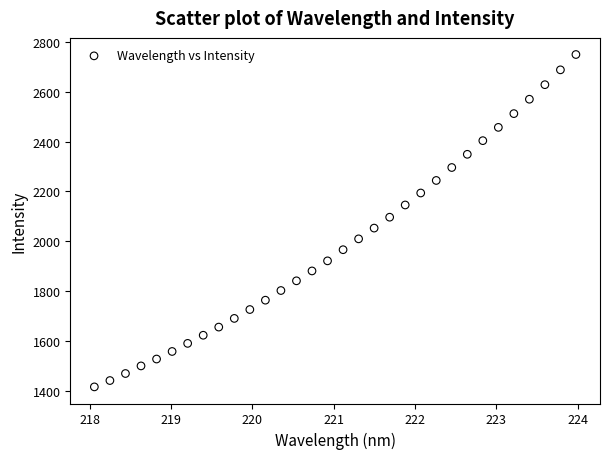

What is the range of Y values (max minus min)?

1334.8